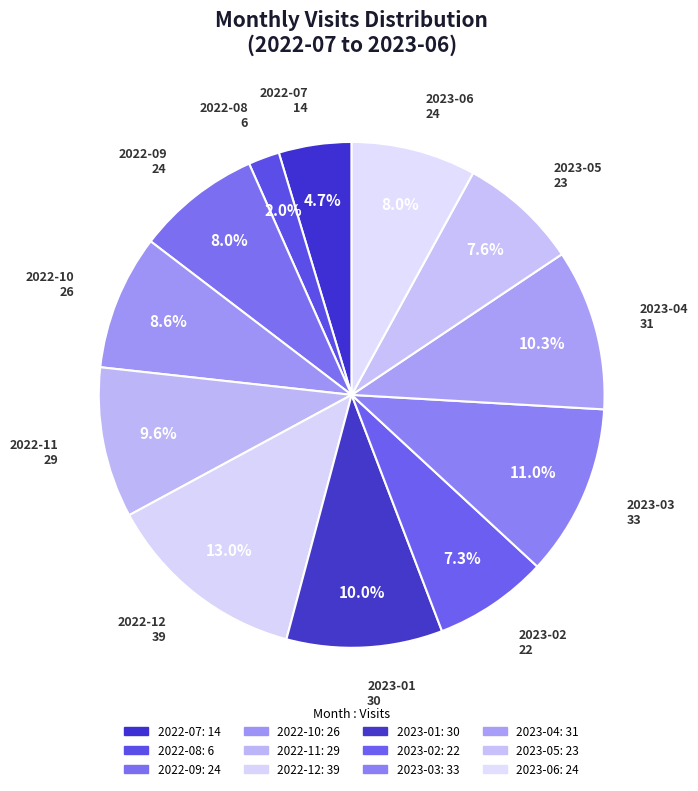

Is there any slice that represents more than half of the pie?

No